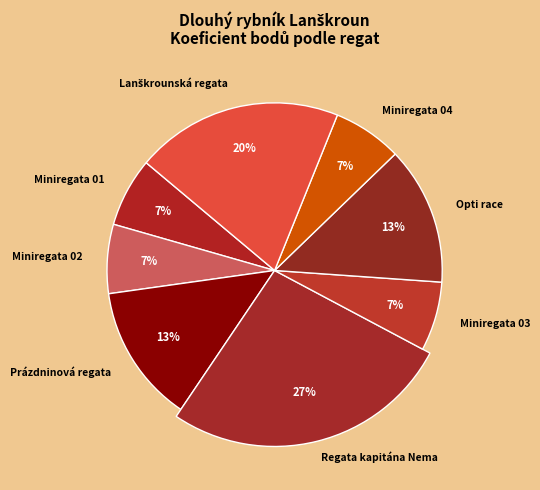

Rank the categories by value from highest to lowest.

Regata kapitána Nema, Lanškrounská regata, Prázdninová regata, Opti race, Miniregata 01, Miniregata 02, Miniregata 03, Miniregata 04